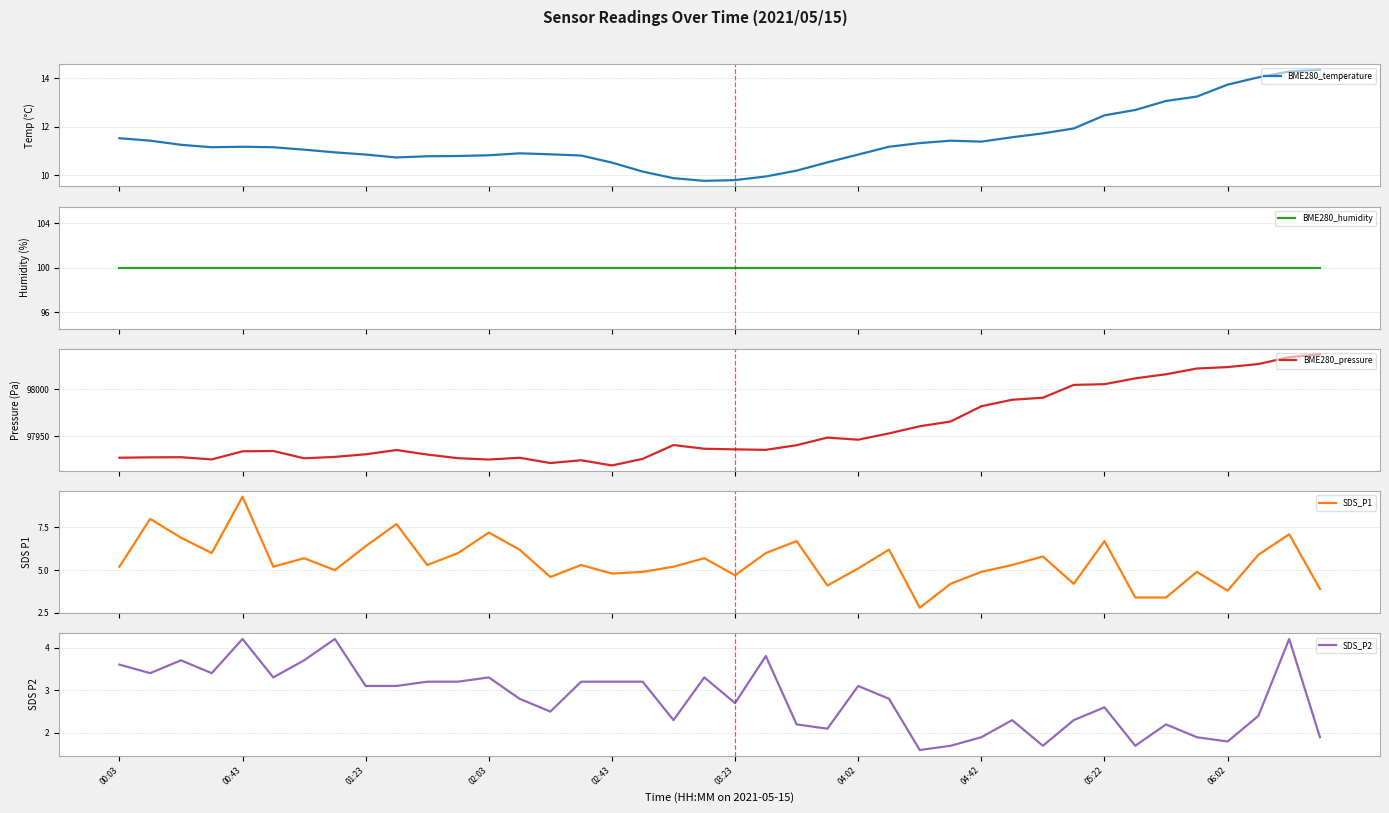

What is the average value of the BME280_temperature series?

11.4